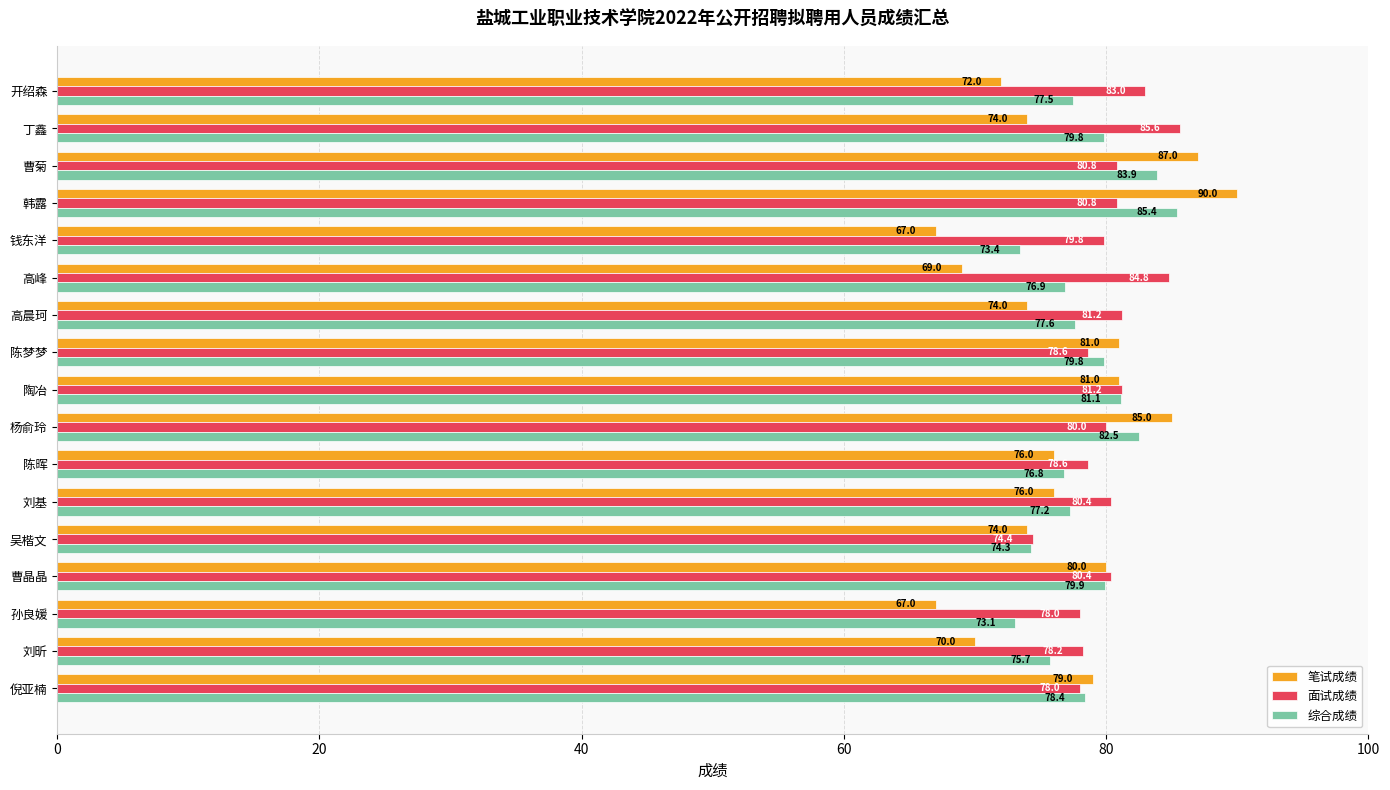

Rank the series by their average value, from highest to lowest.

面试成绩, 综合成绩, 笔试成绩